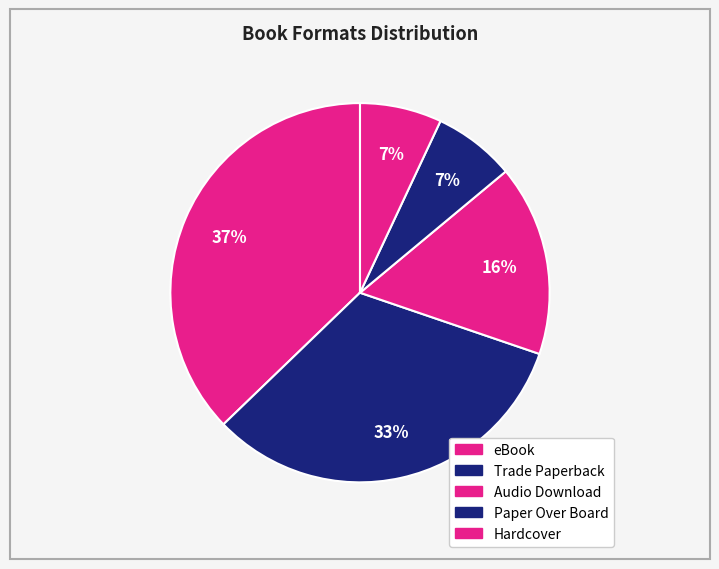

Count the number of slices in the pie.

5